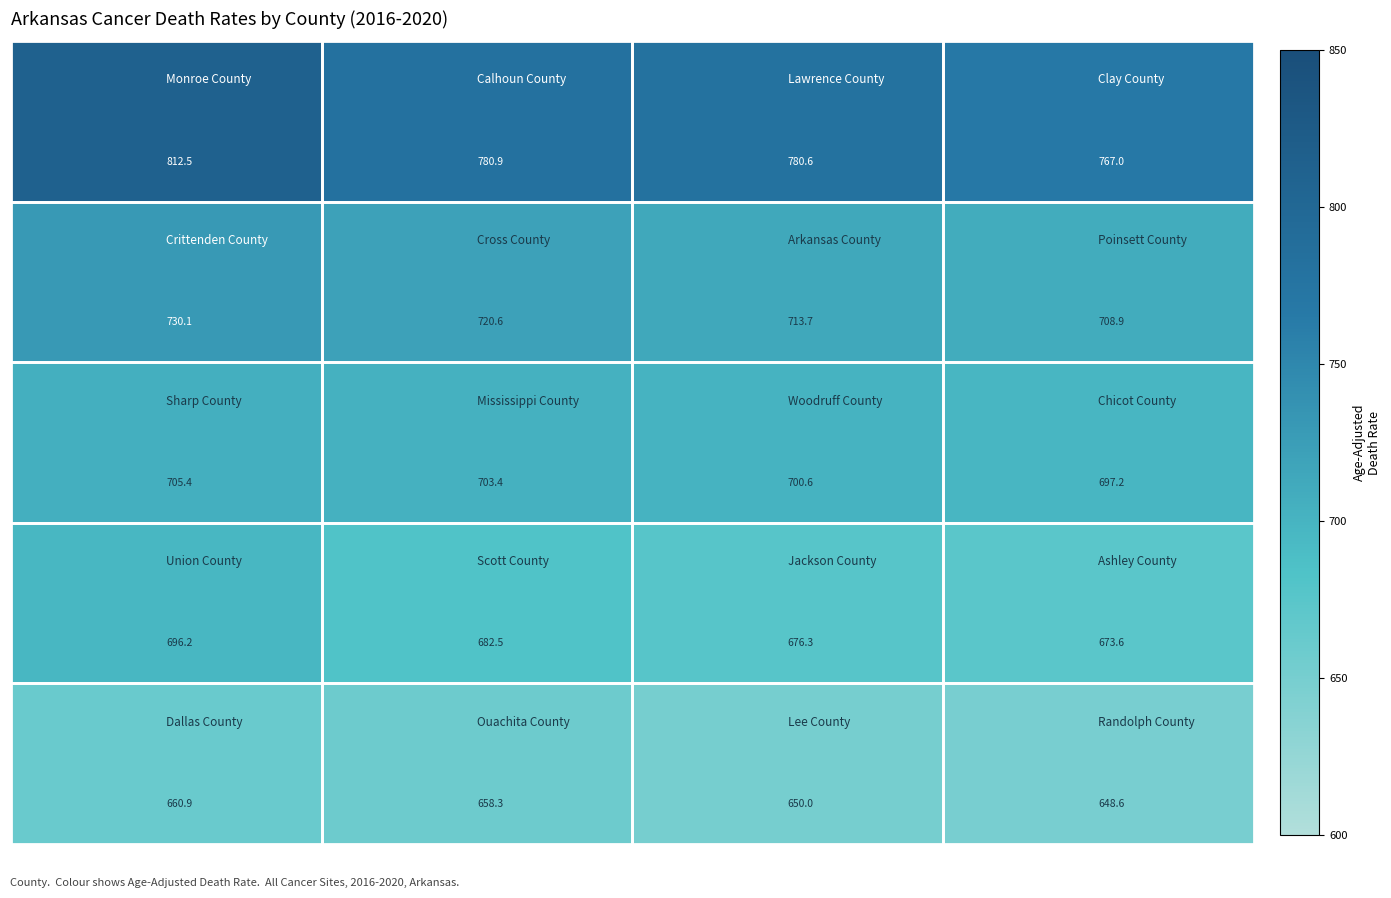

What is the smallest value displayed?

648.6